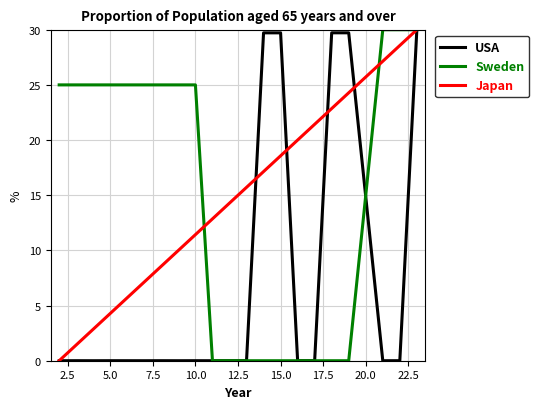

What is the greatest value displayed?

30.0